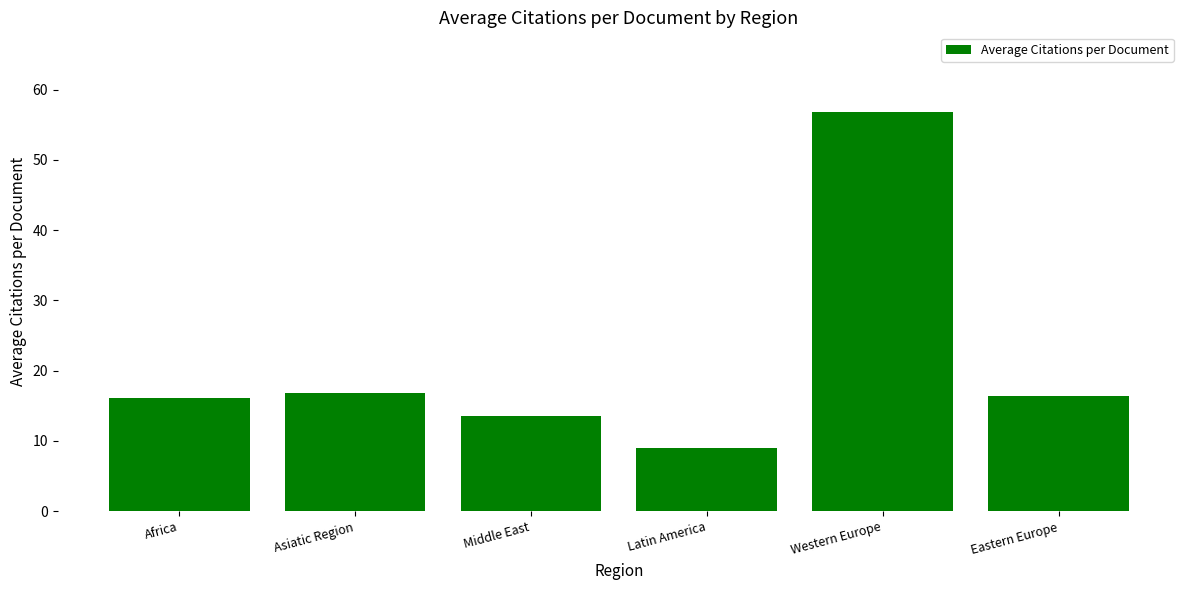

What is the difference between the maximum and minimum values?

47.8